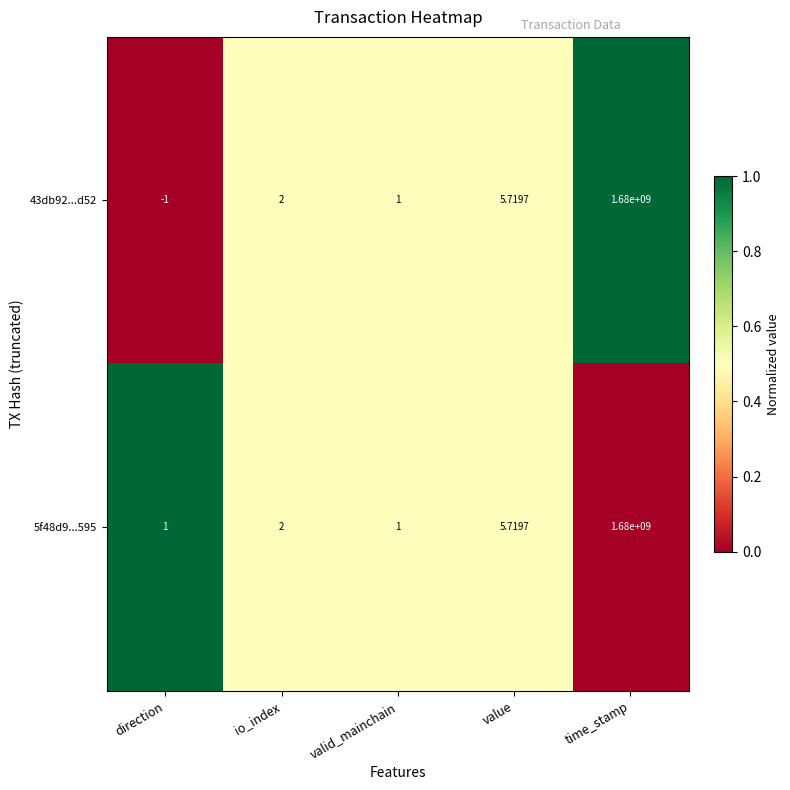

List the labels in order of 43db92...d52 value, largest first.

time_stamp, value, io_index, valid_mainchain, direction